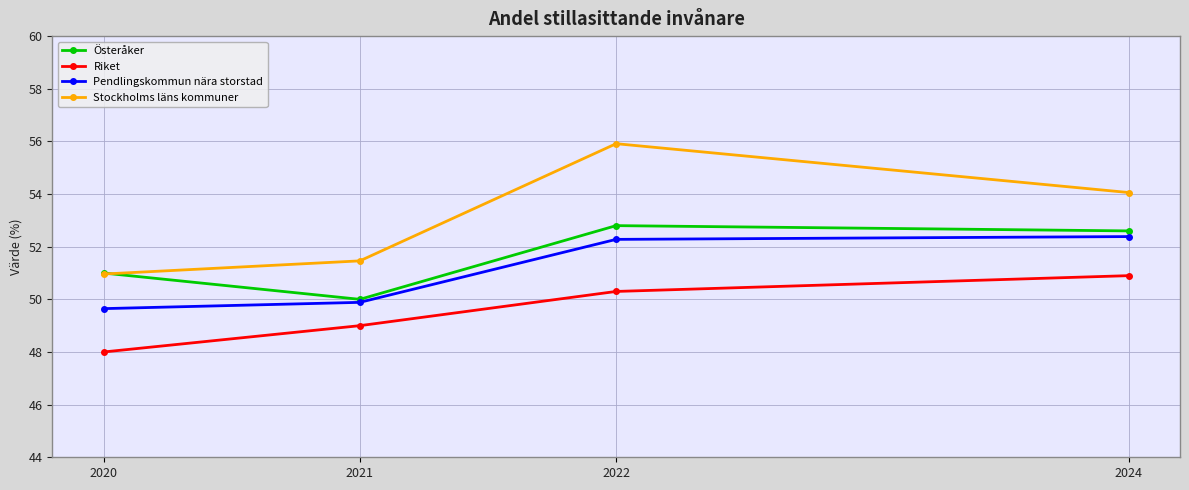

Count the Pendlingskommun nära storstad values in the range 49 to 52.

2